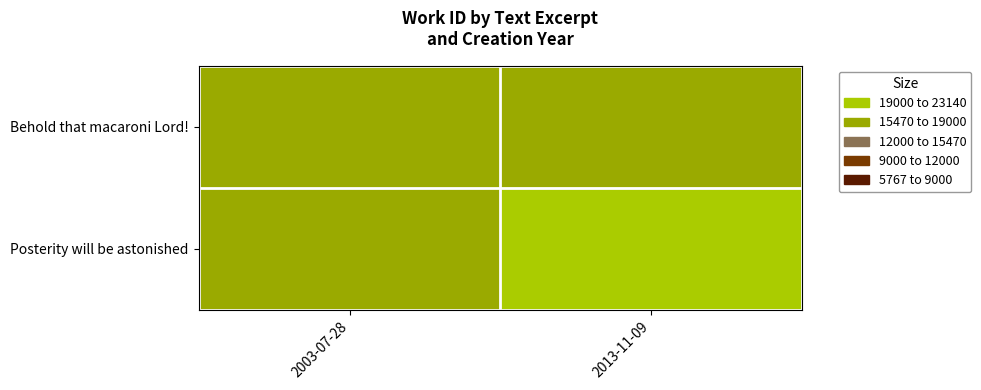

Reading left to right, list all the values displayed in this chart.

Behold that macaroni Lord!: 2003-07-28=15470	2013-11-09=15470
Posterity will be astonished: 2003-07-28=15470	2013-11-09=23140